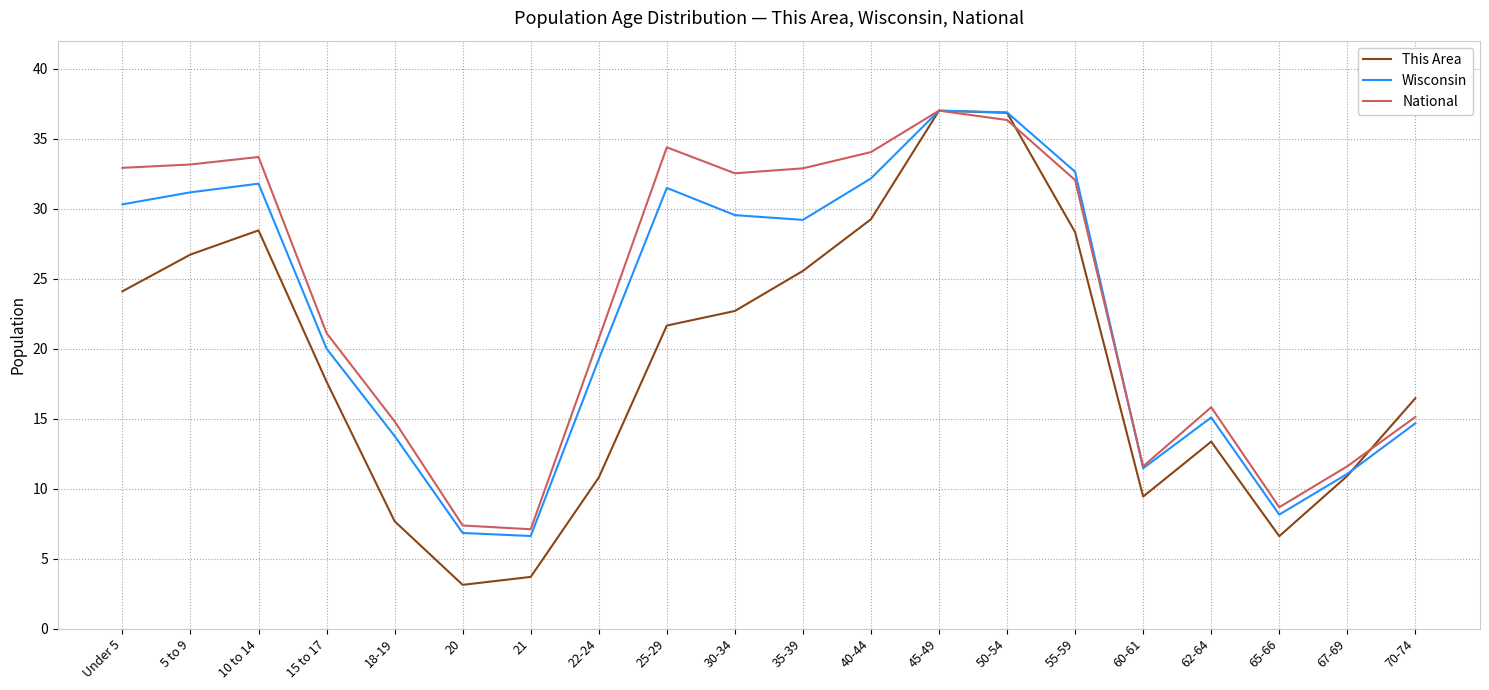

What position from the left is 70-74?

20